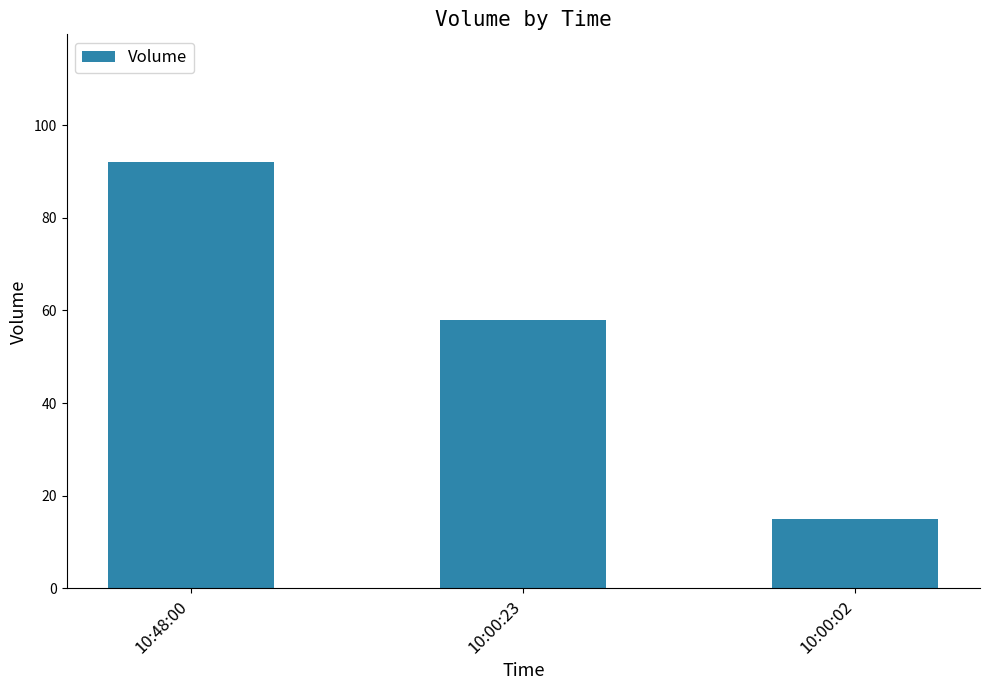

Reading left to right, what are all the values shown in this chart?

10:48:00=92	10:00:23=58	10:00:02=15